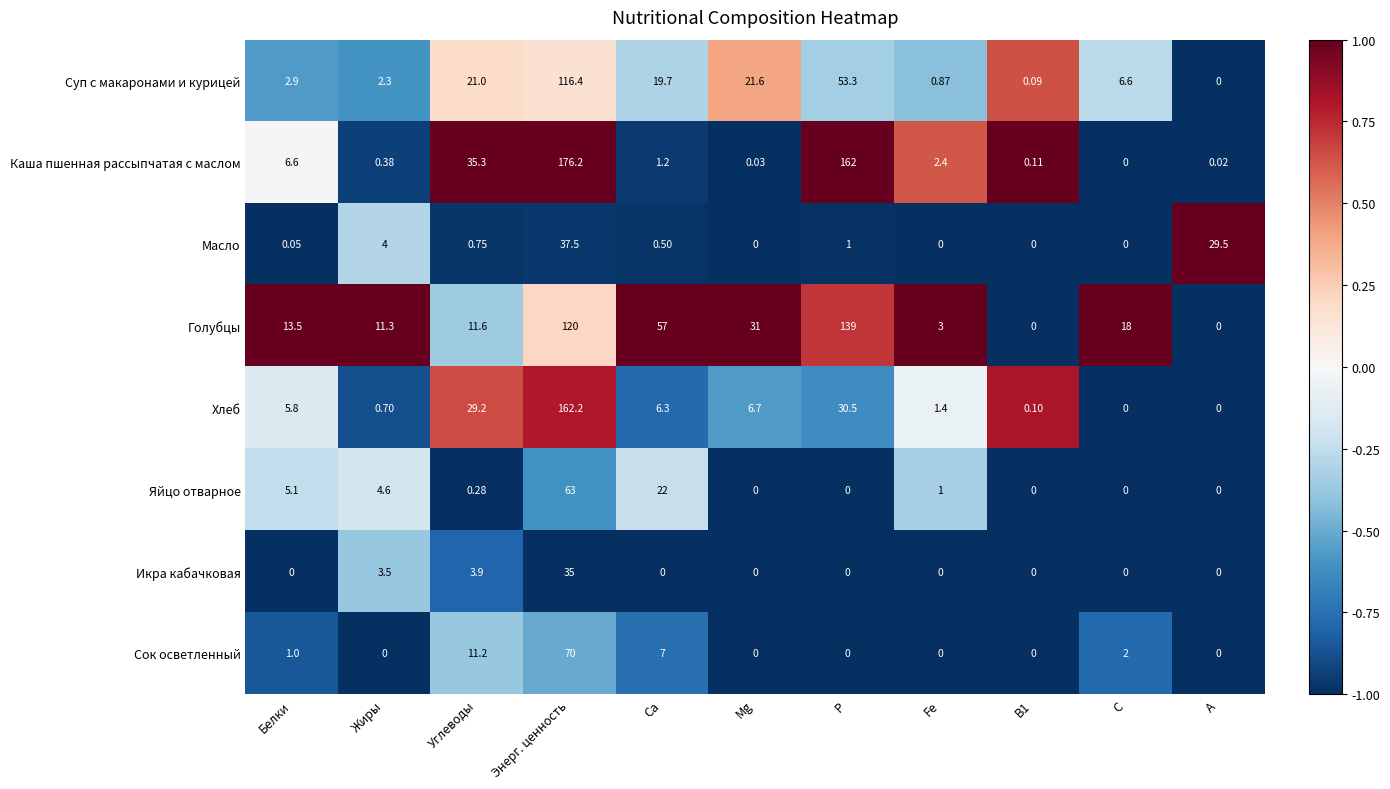

Rank the series at Са from highest to lowest value.

Голубцы, Яйцо отварное, Суп с макаронами и курицей, Сок осветленный, Хлеб, Каша пшенная рассыпчатая с маслом, Масло, Икра кабачковая